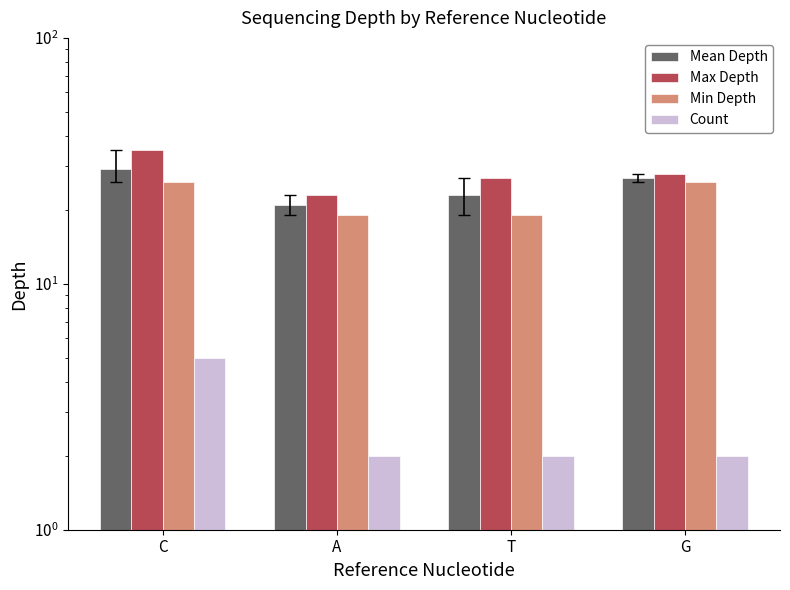

What is the difference between the maximum and minimum values in the Min Depth series?

7.0